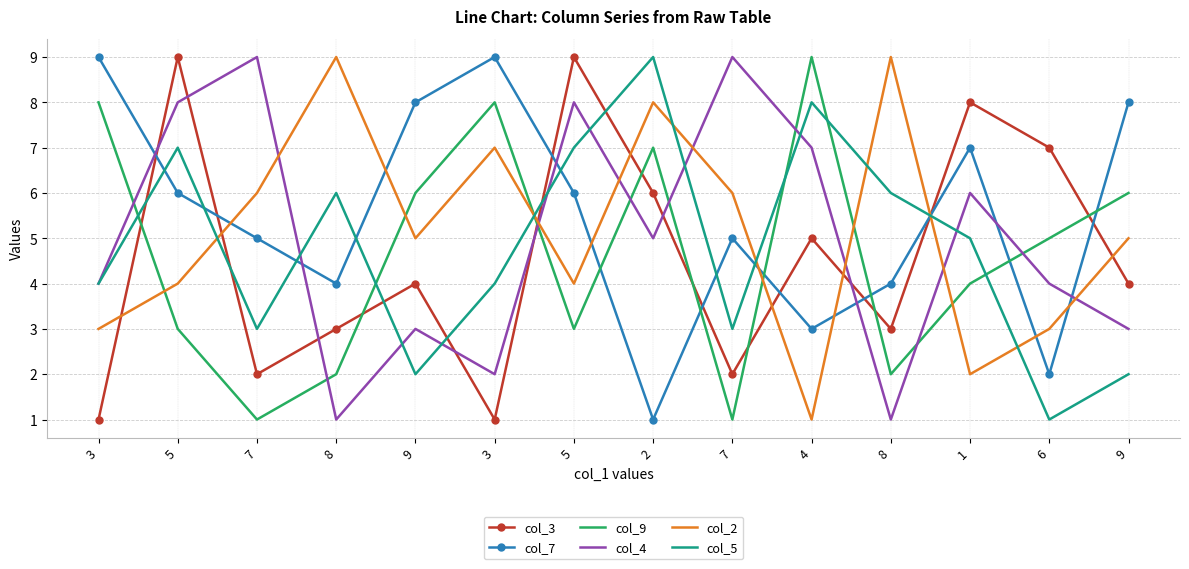

True or false: col_2 has more than 1 interior local peaks.

True